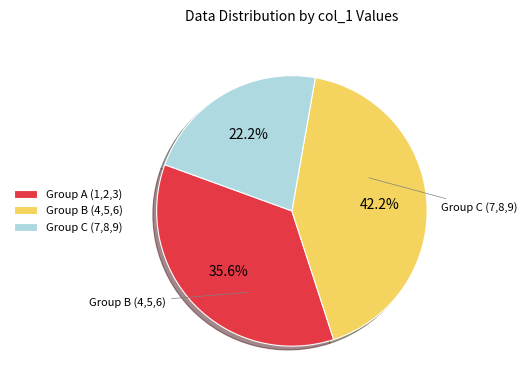

What percentage do Group C (7,8,9) and Group A (1,2,3) together represent?

57.8%